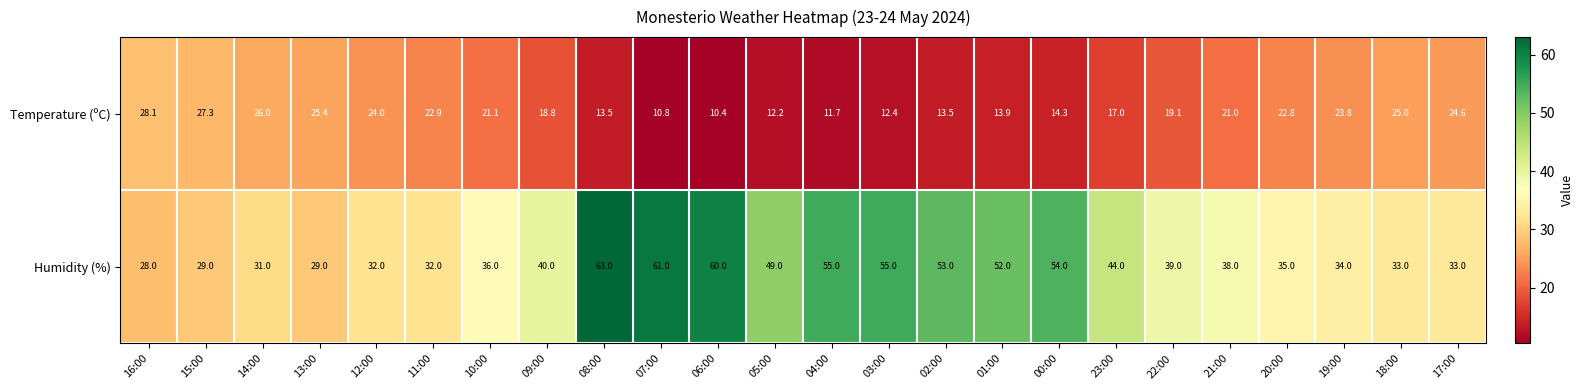

What is the greatest value displayed?

63.0